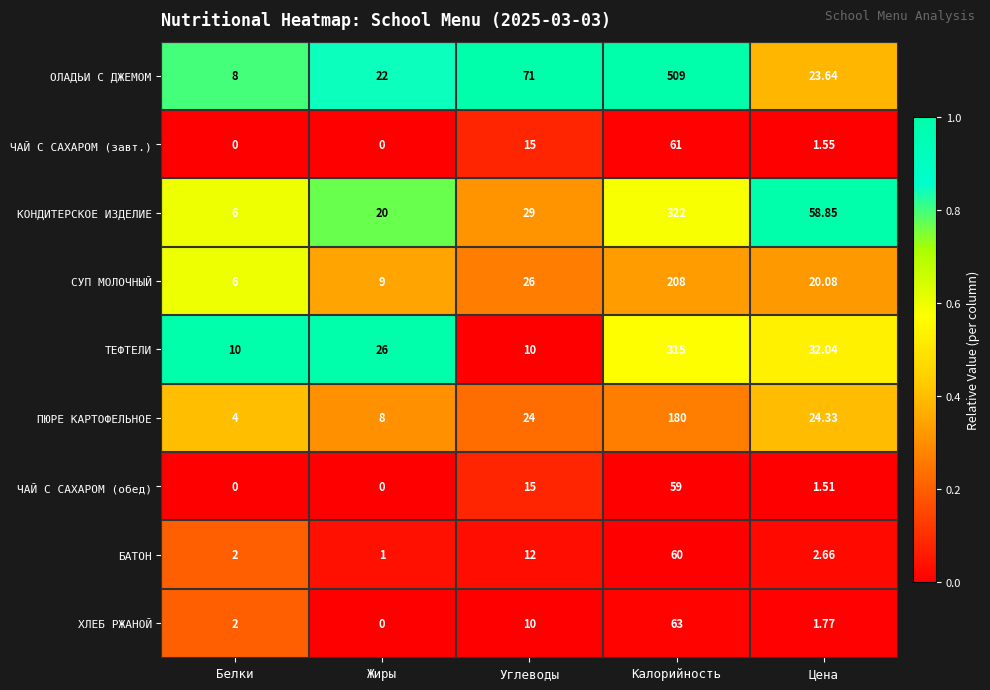

What is the spread (max minus min) of values at Цена?

57.3